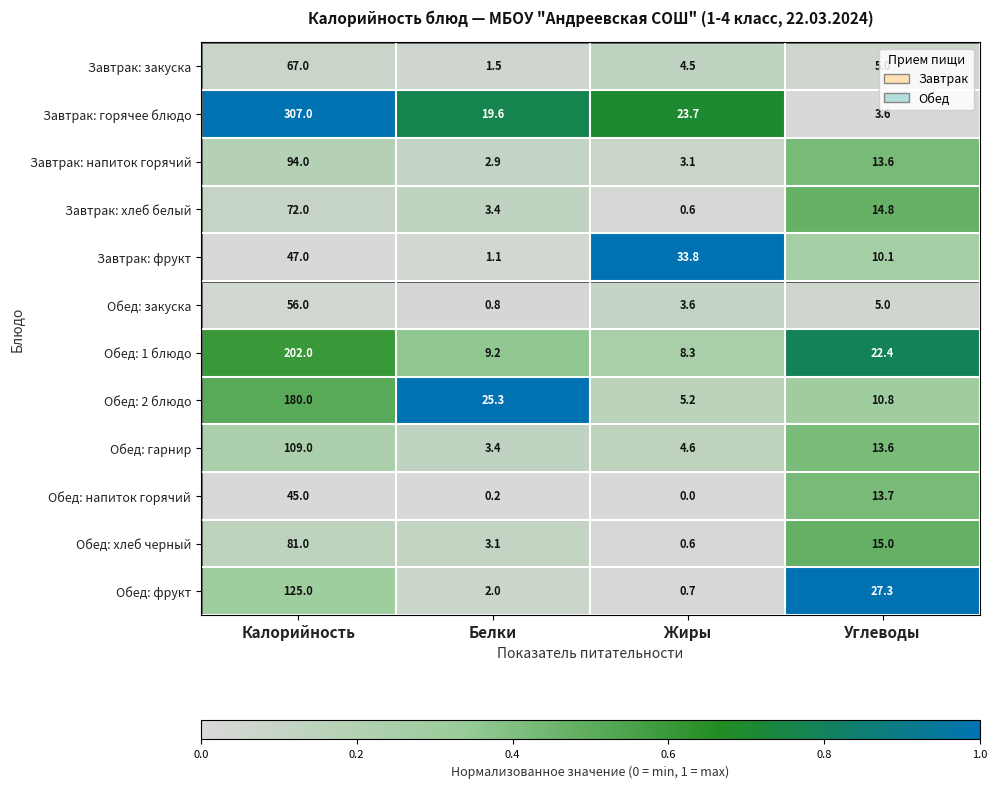

What value does the Обед: закуска series have at Углеводы?

5.0